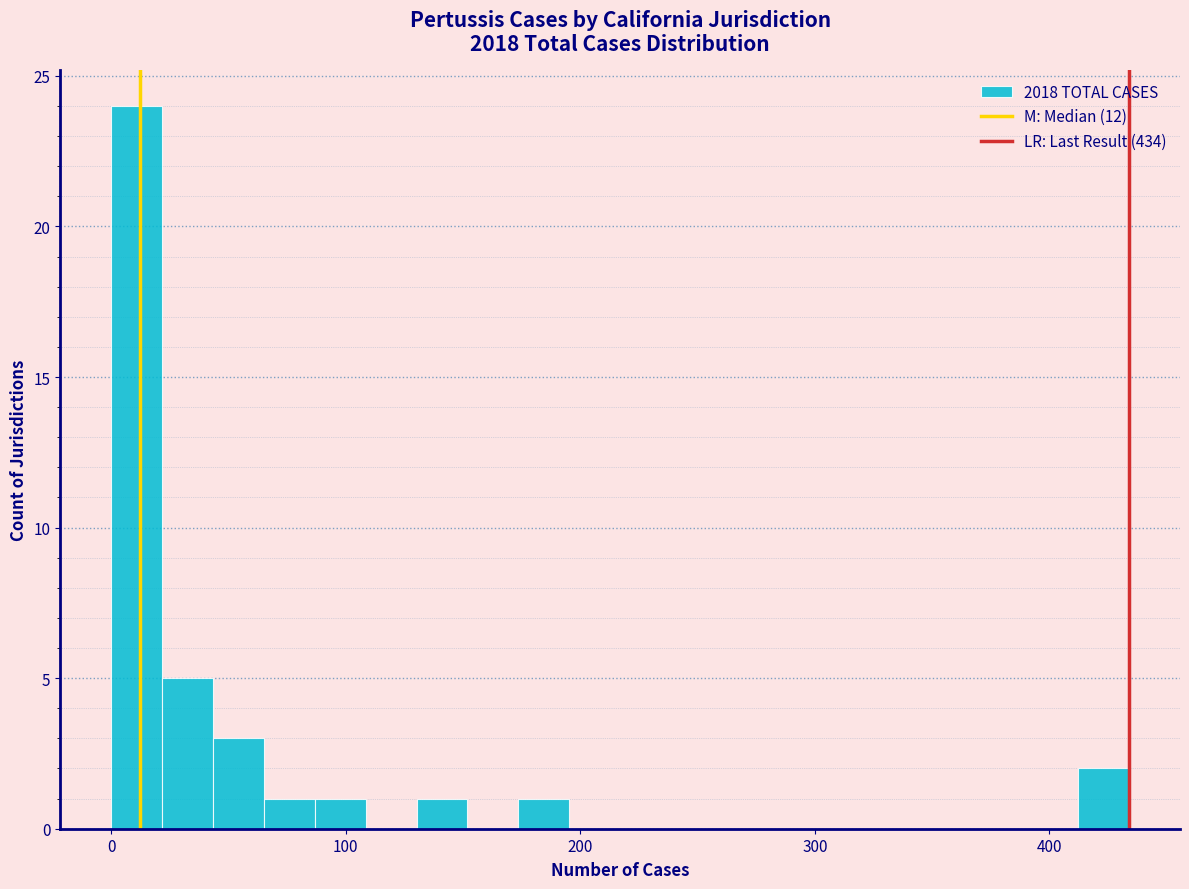

Around what value on the x-axis is the tallest bar? Give the approximate position of its centre, as read against the axis.

10